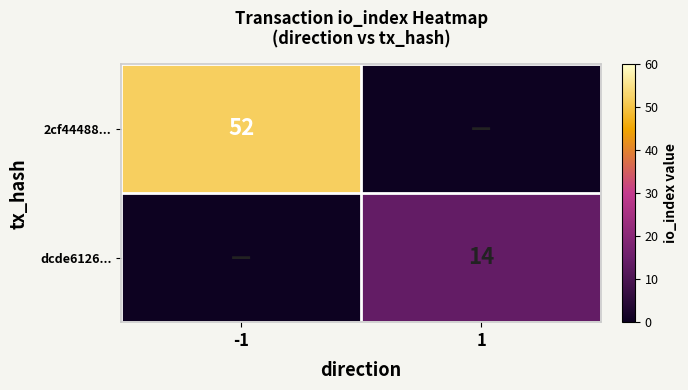

Is the value of 2cf44488... at -1 greater than the value of dcde6126... at 1?

Yes